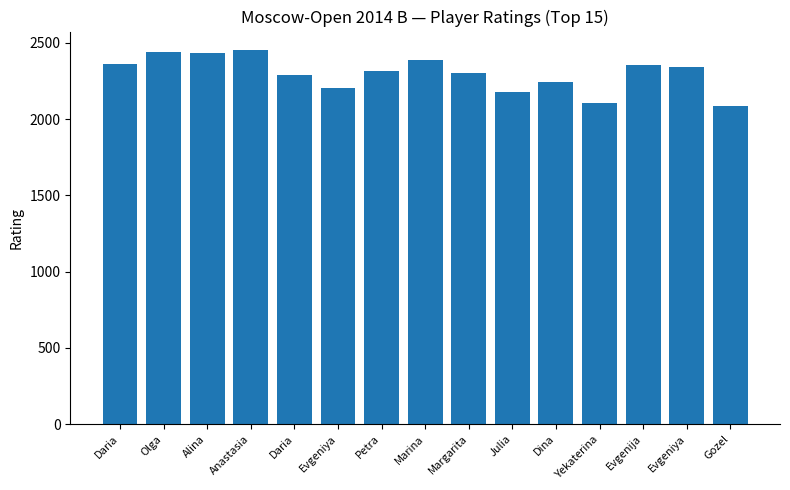

How many bars are there in total?

15